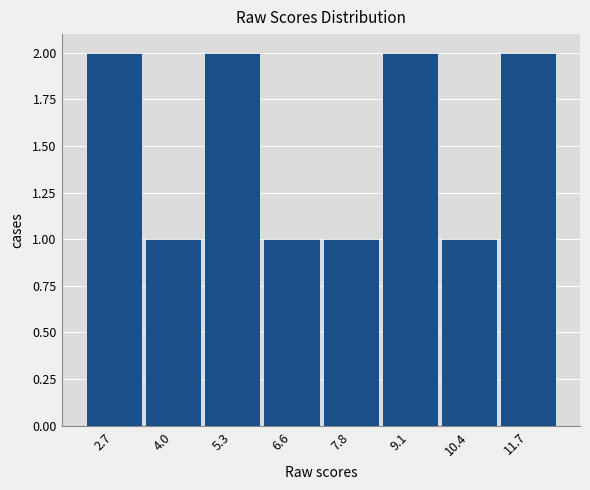

Reading left to right, list every bar in this chart as the range it spans on the x-axis followed by its height. Neither the bar edges nor the heights are printed on the chart, so give them approximately, as read against the axes.

2.2 to 3.4: 2
3.4 to 4.6: 1
4.6 to 6.0: 2
6.0 to 7.2: 1
7.2 to 8.4: 1
8.4 to 9.8: 2
9.8 to 11.0: 1
11.0 to 12.4: 2